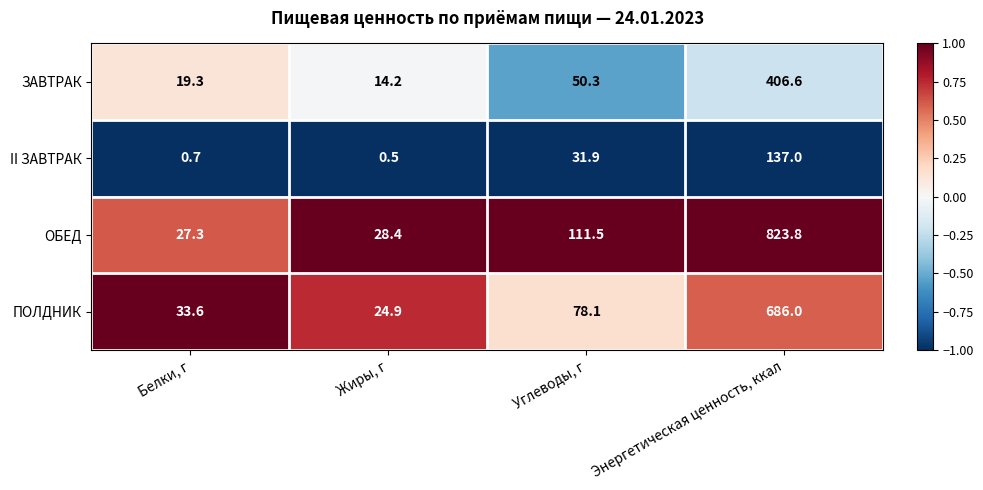

What is the highest value of the ПОЛДНИК series?

686.0